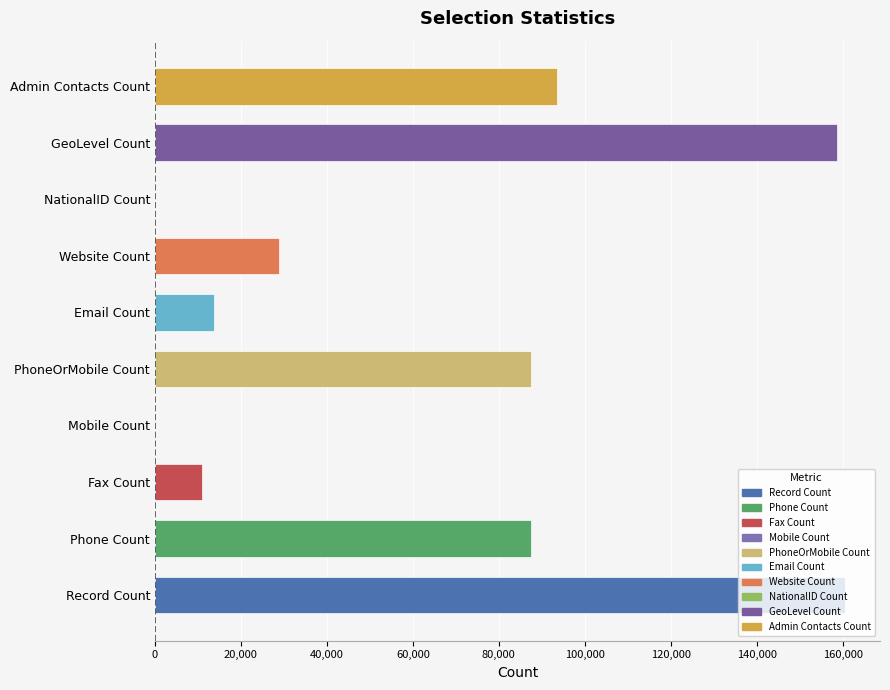

What is the difference between the maximum and minimum values?

160616